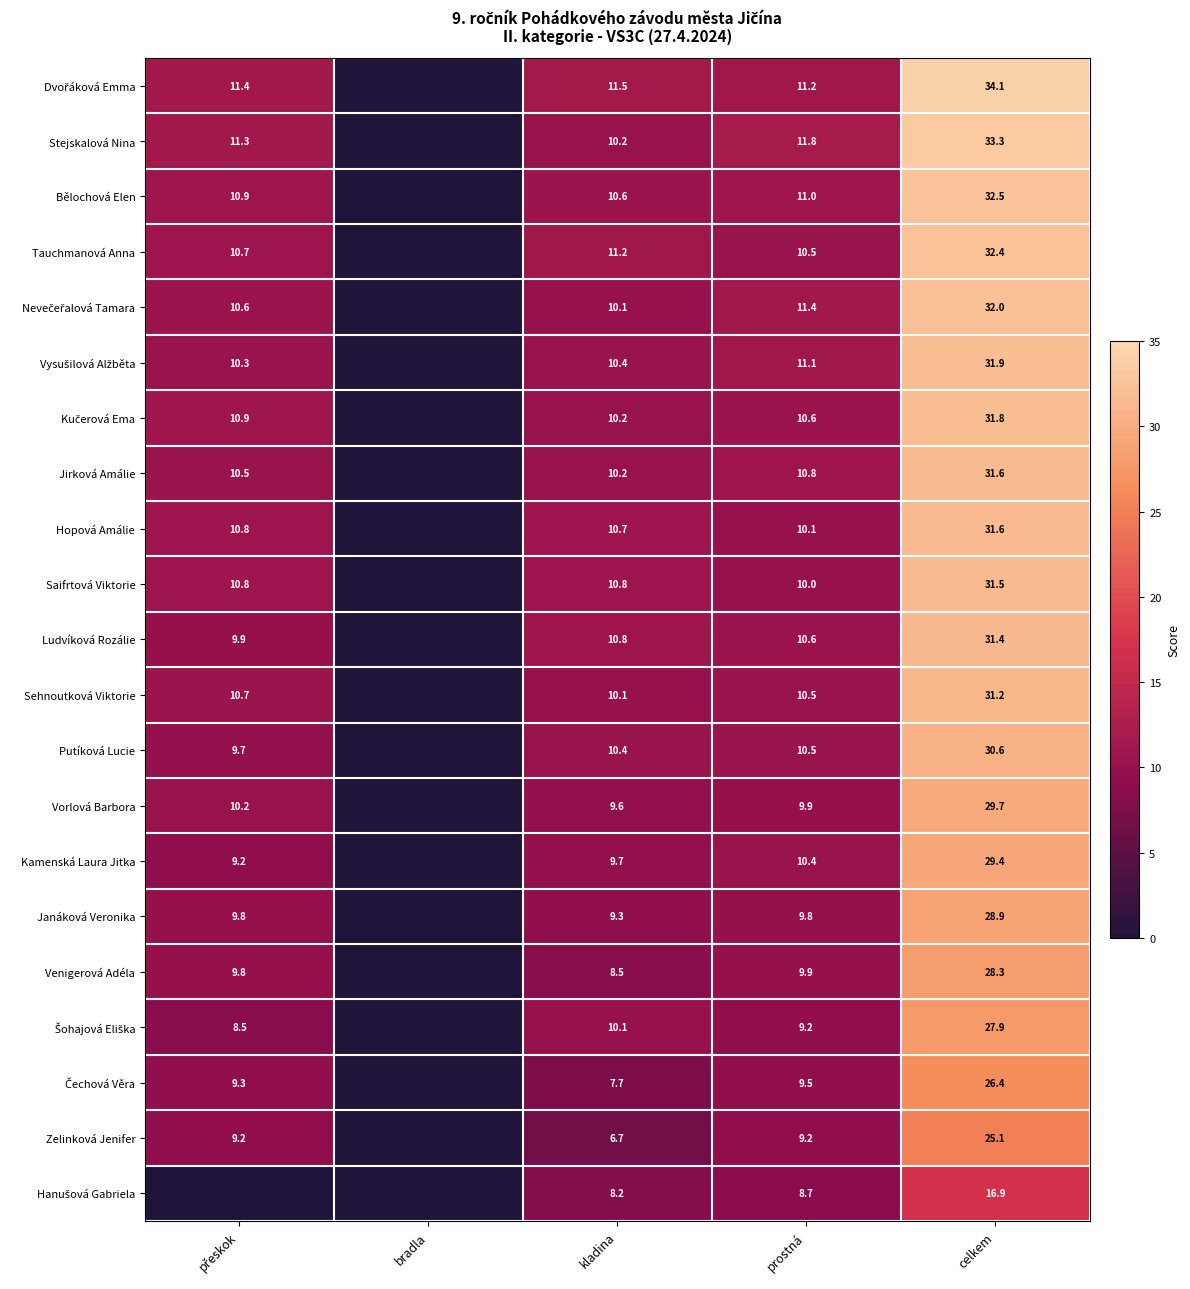

What is the sum of the Janáková Veronika values at prostná and kladina?

19.1